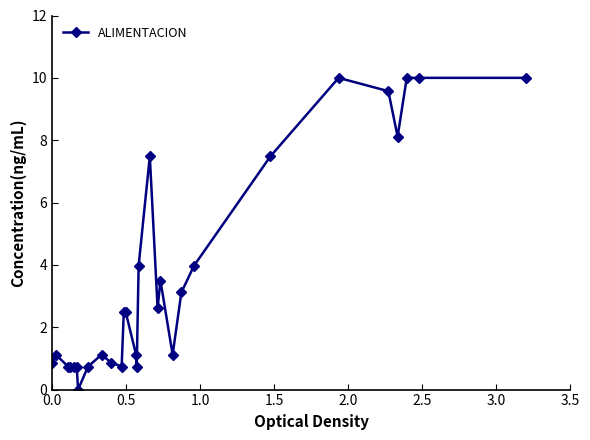

What is the value of the 1st point from the left?

0.9